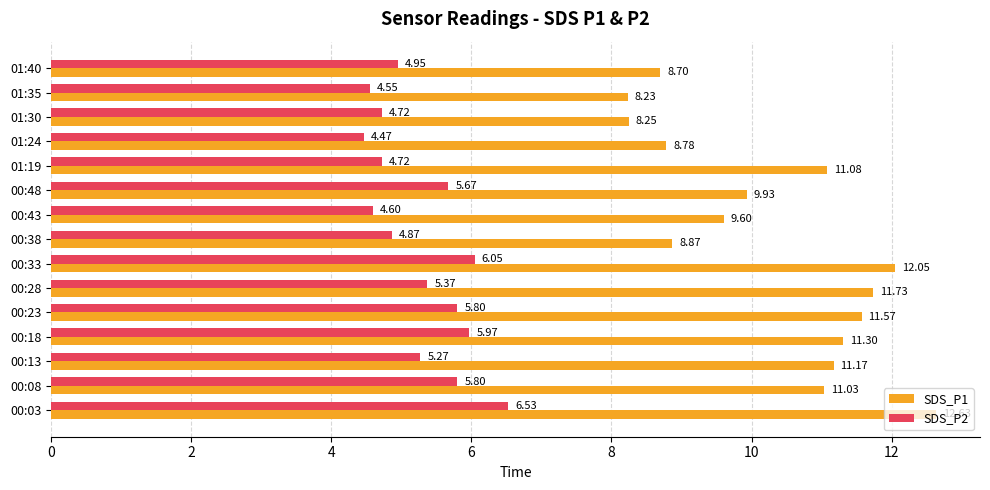

At how many categories does at least one series exceed 7?

15